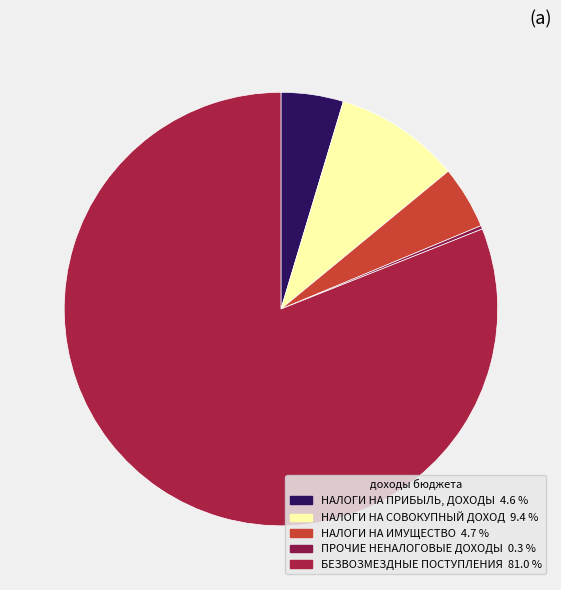

Which category has the biggest portion of the pie?

БЕЗВОЗМЕЗДНЫЕ ПОСТУПЛЕНИЯ